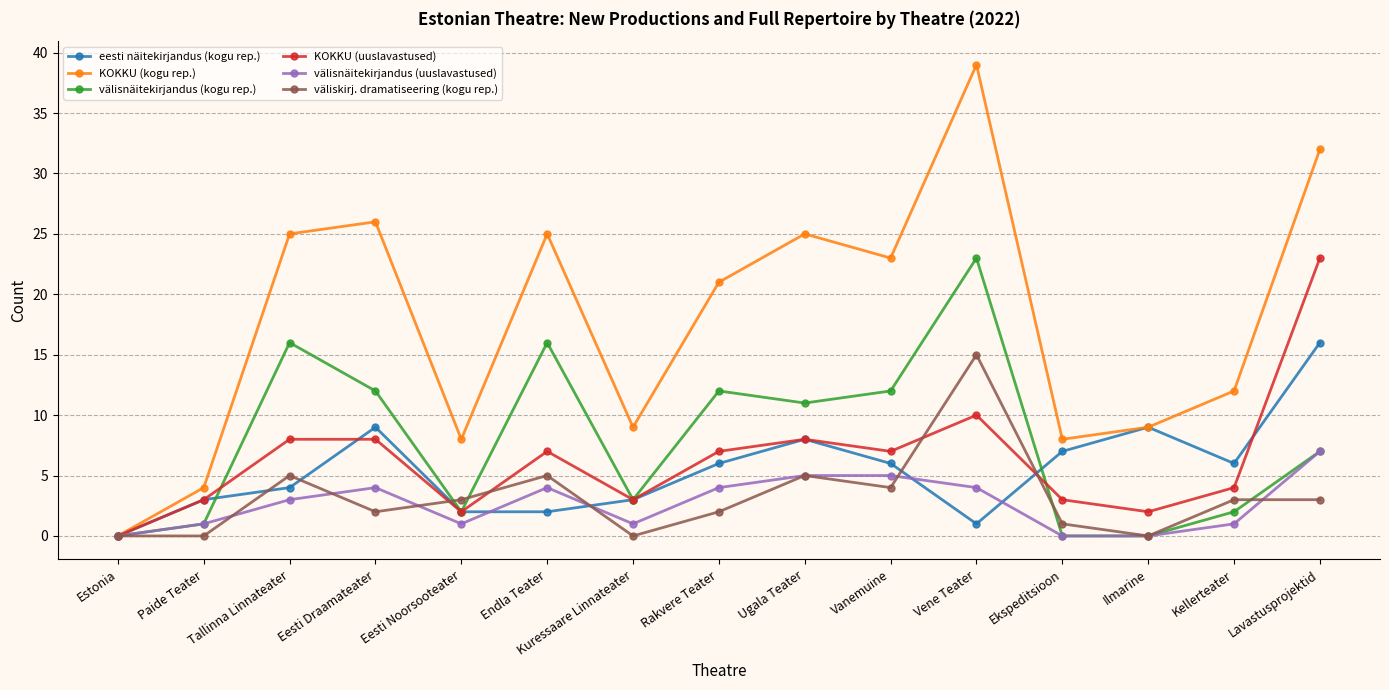

Count the number of categories in the chart.

15